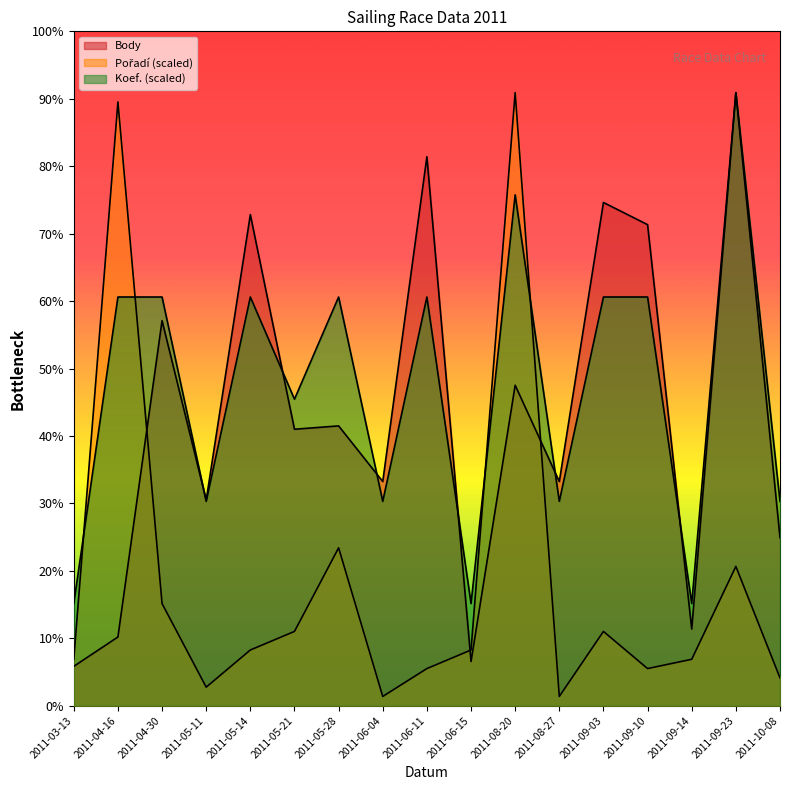

The Koef. series shows 4335.2 at 2011-04-30. True or false?

False